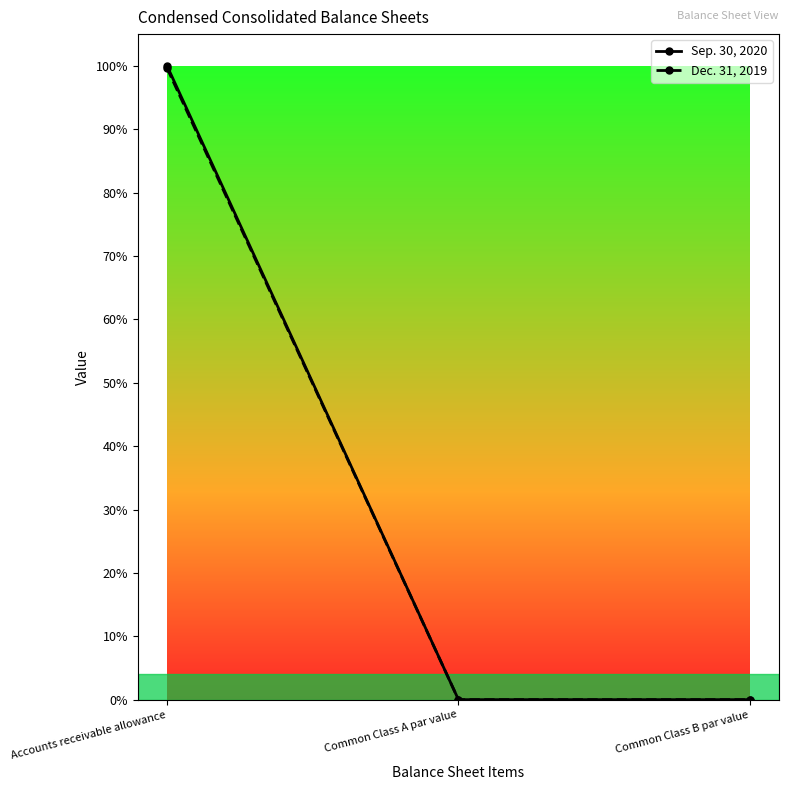

At which label is Sep. 30, 2020 closest to 0?

Common Class A par value